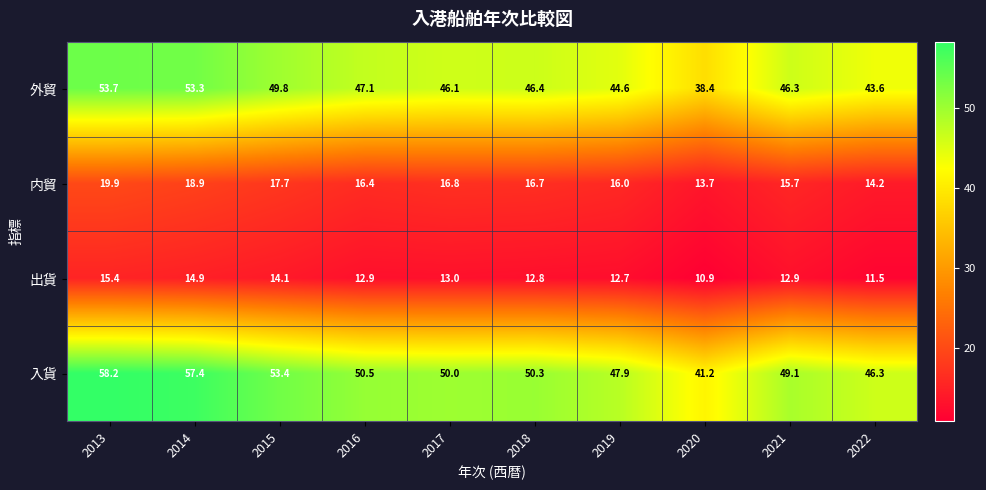

At which category does the chart reach its minimum across all series?

2020